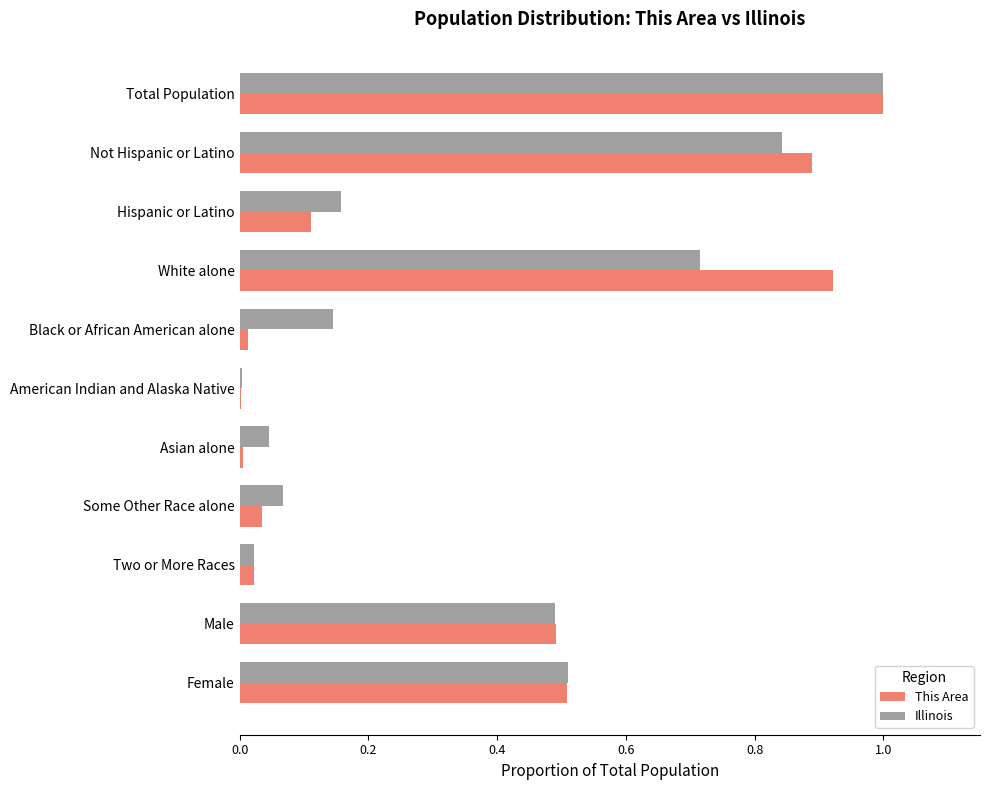

Which label corresponds to the largest value in the chart?

Total Population